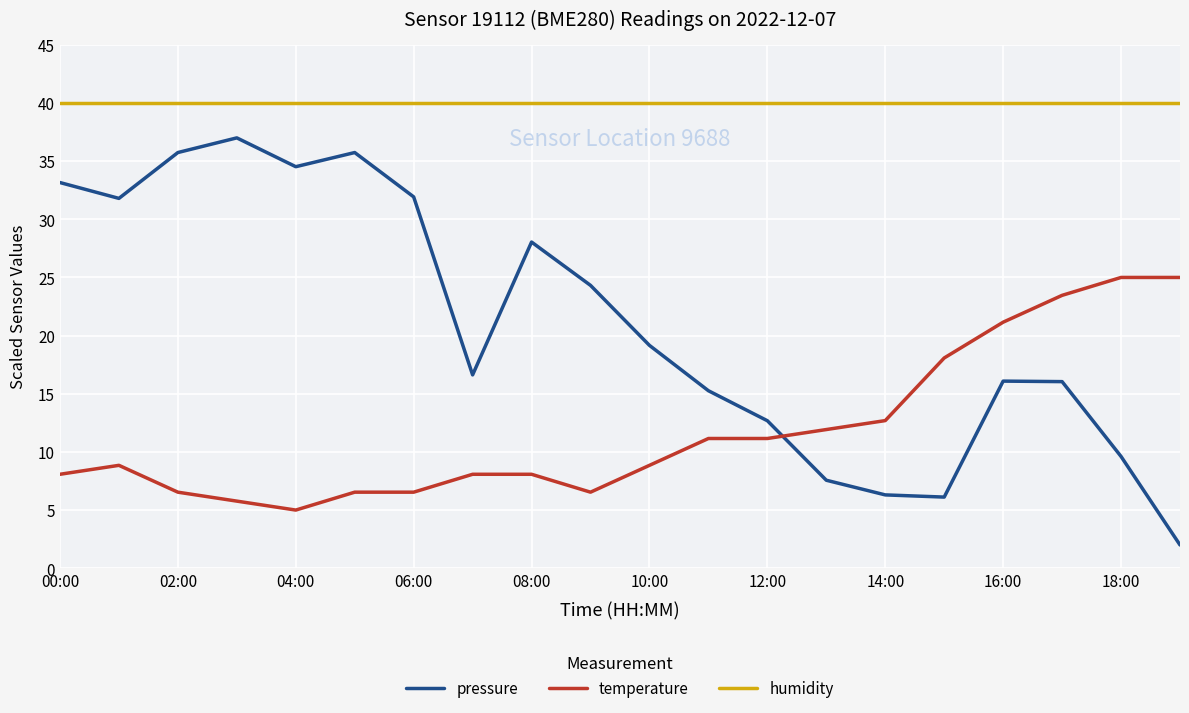

Rank the series by their average value, from highest to lowest.

humidity, pressure, temperature